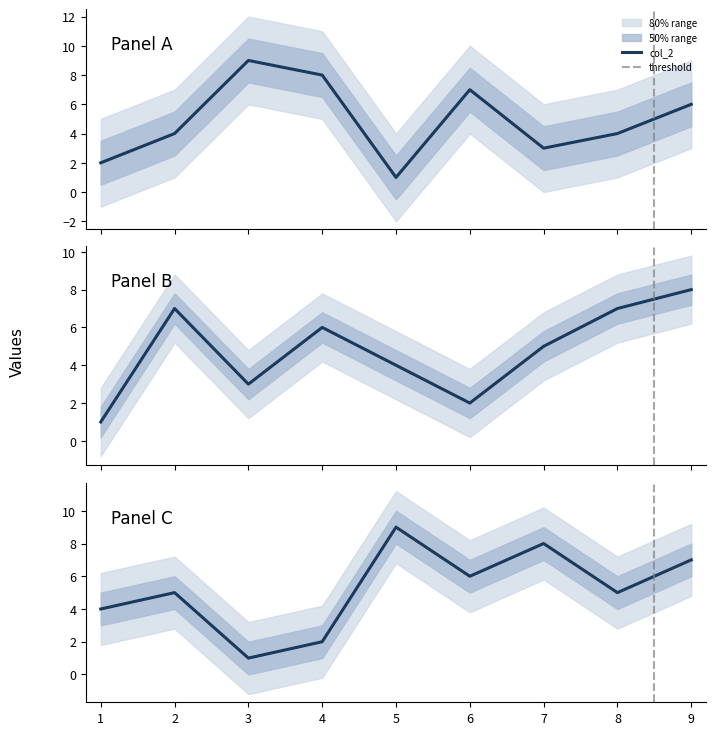

What is the value of the col_2 point at the 4th from the left?

8